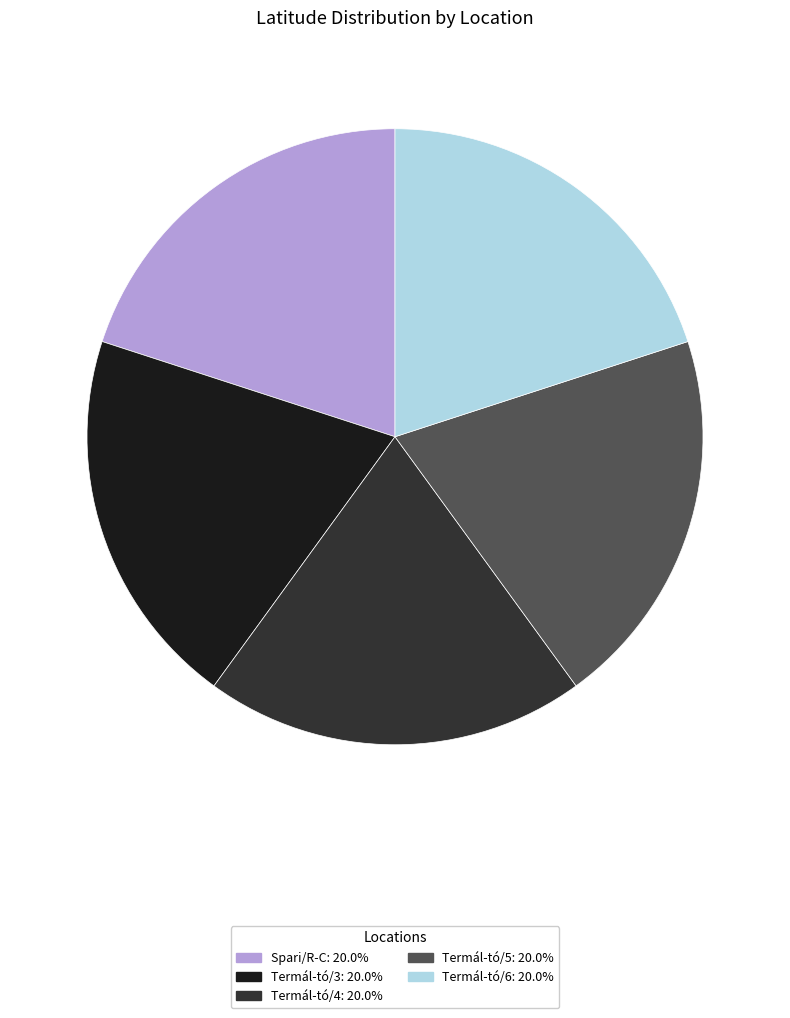

Approximately how many times larger is the value at Termál-tó/4 compared to Termál-tó/6?

1.0